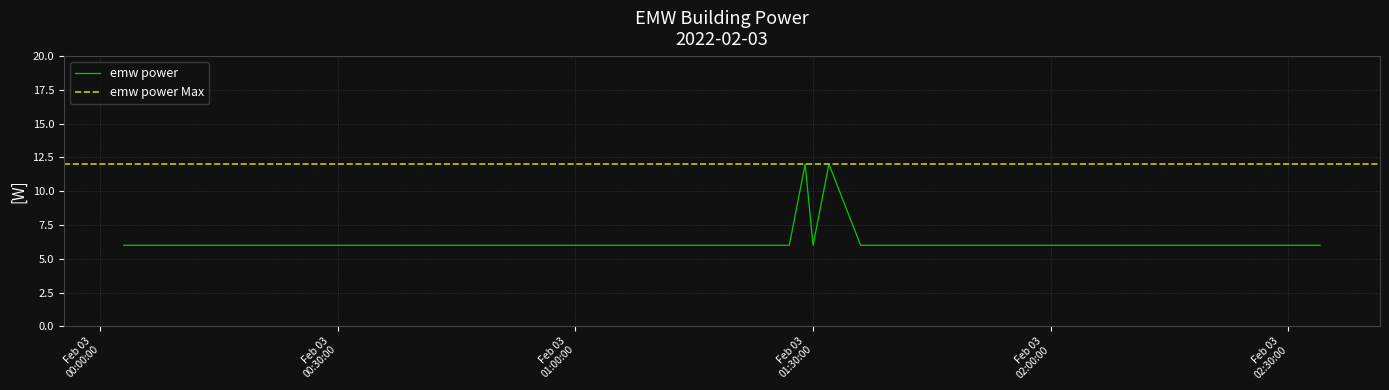

What is the highest value of the emw power series?

12